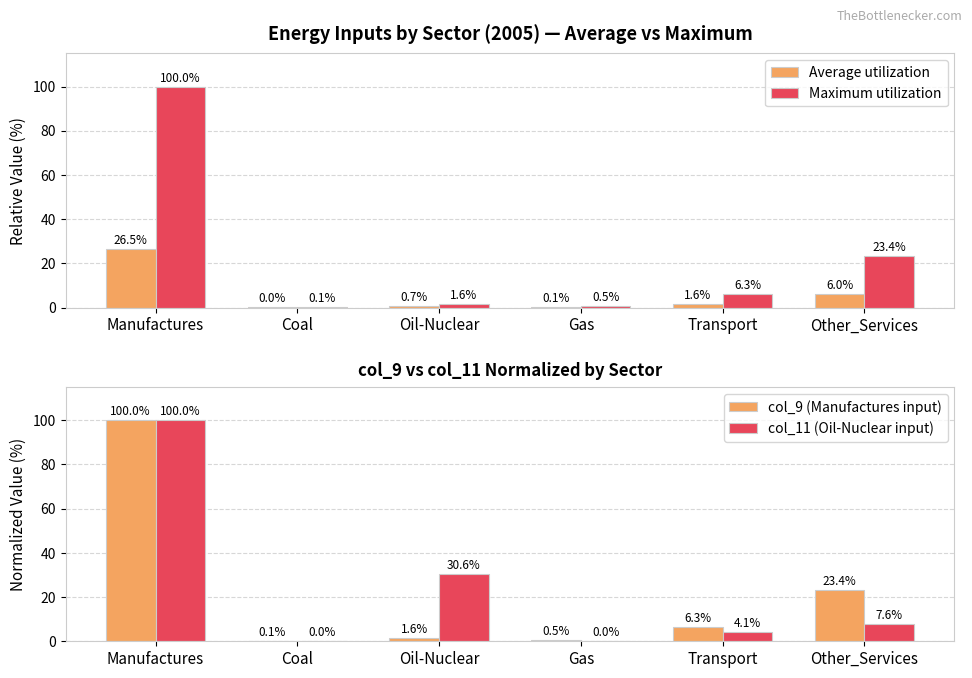

What position from the right is Oil-Nuclear?

4